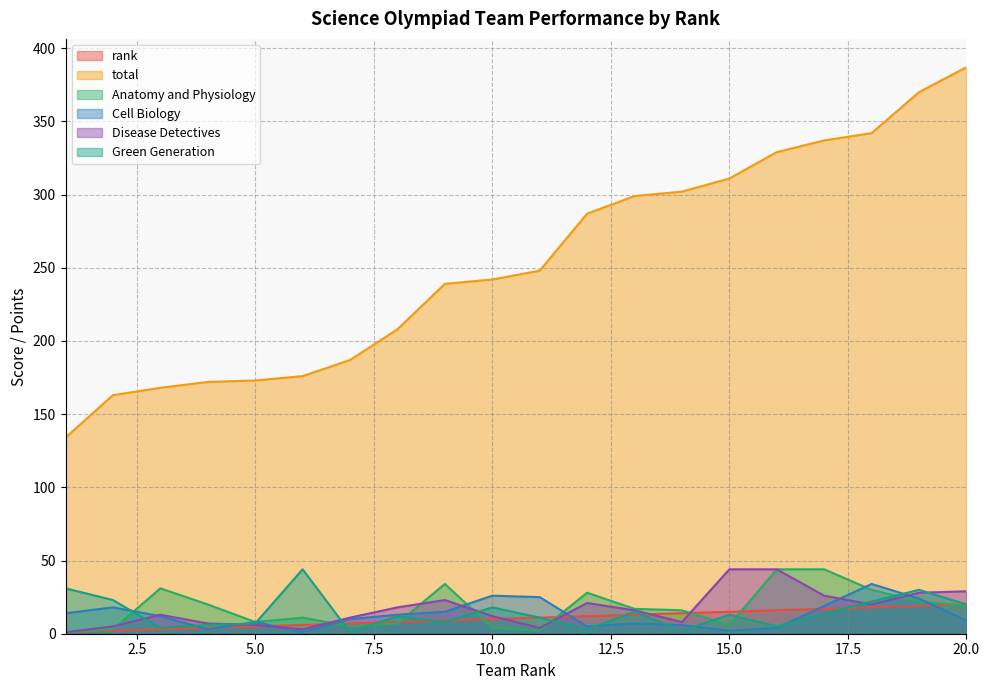

Which series ends up on top after the final intersection of rank and Green Generation?

Green Generation